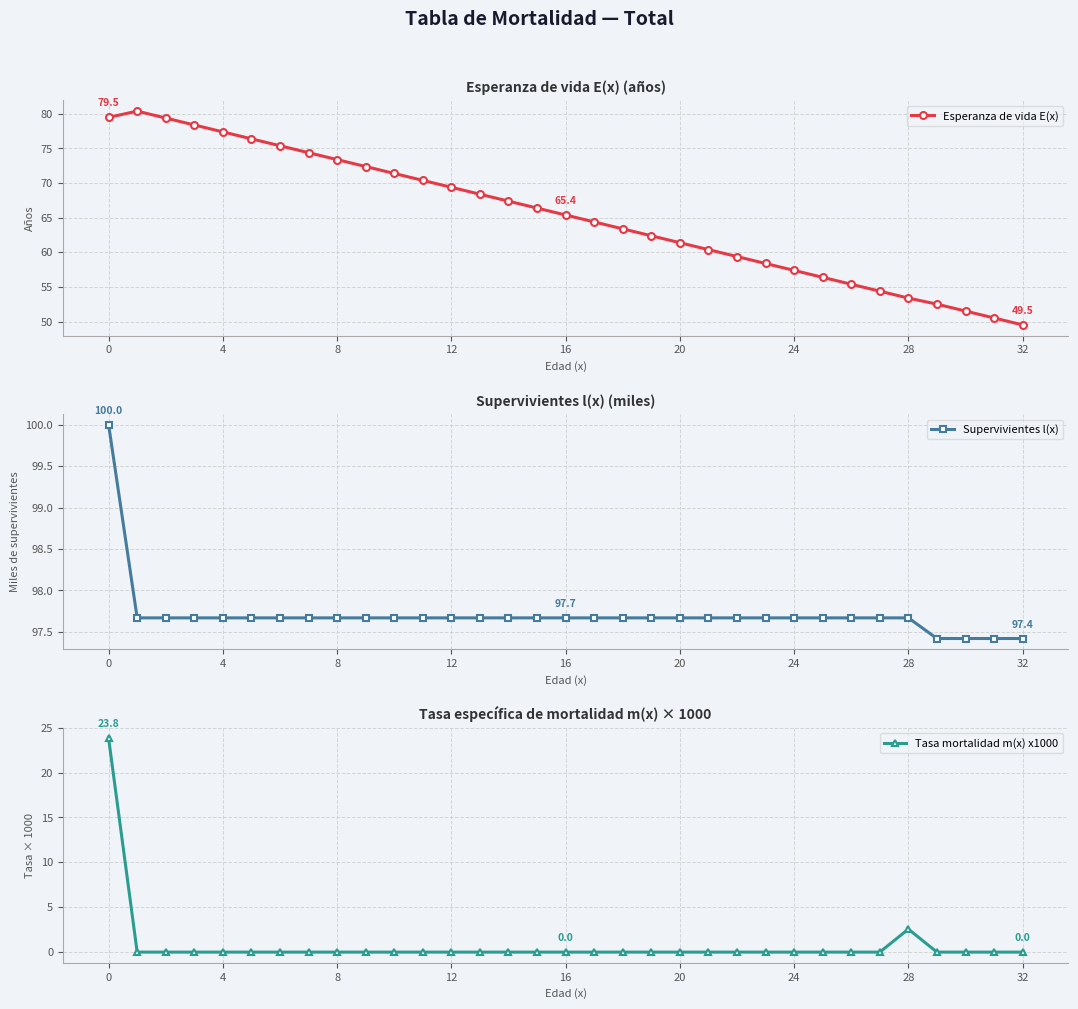

The value of Supervivientes l(x) at 20 is 23.9. True or false?

False